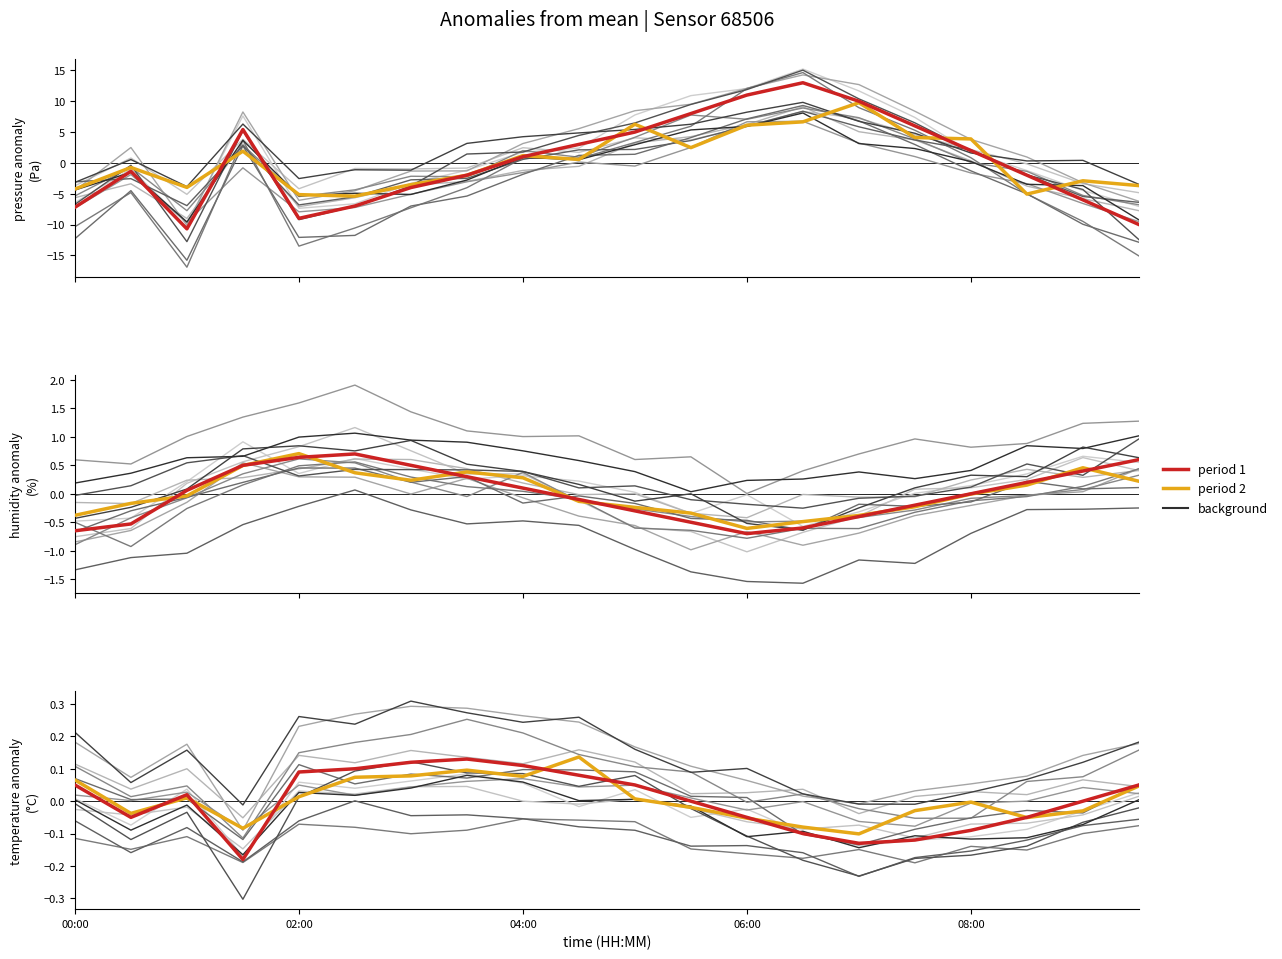

Is it true that period 1 equals -6.0 at 18?

True